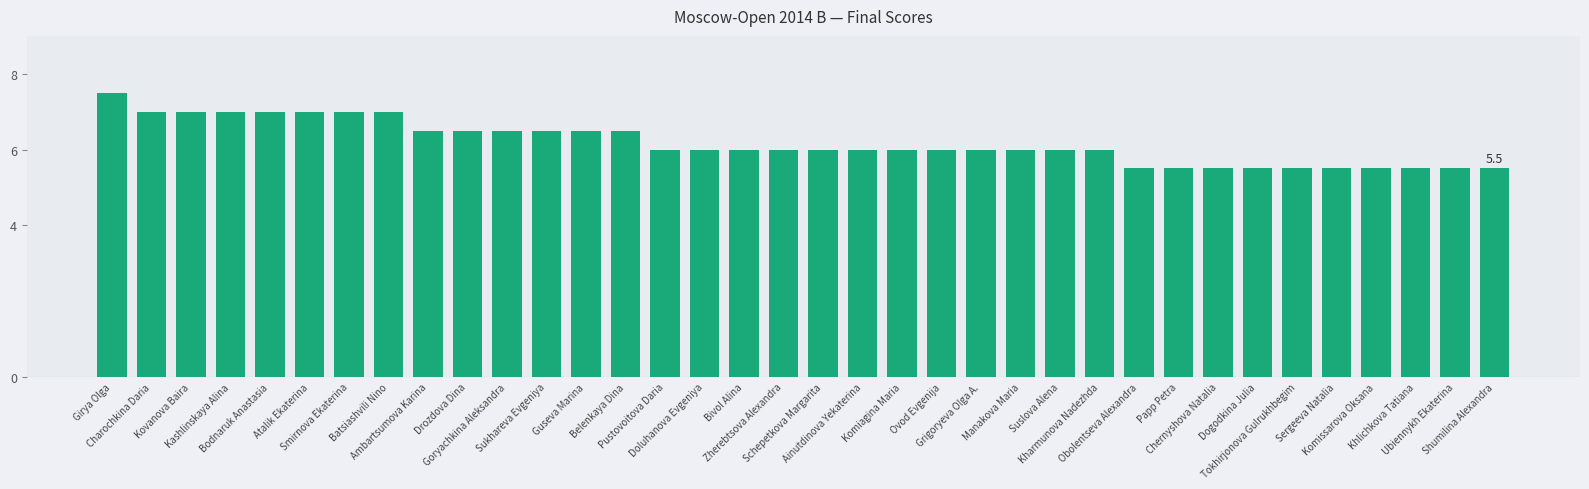

Are the bars grouped side by side (vs. stacked)?

No